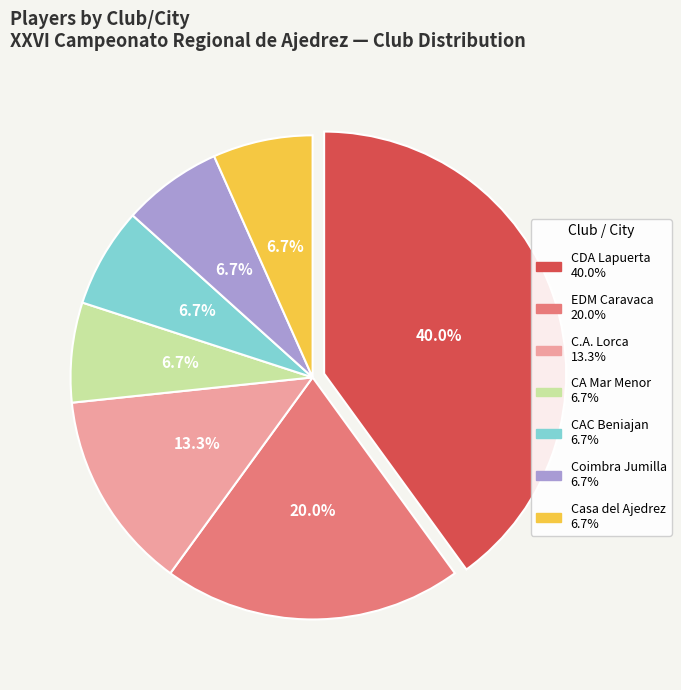

Combined, do Casa del Ajedrez and CA Mar Menor account for over 50%?

No